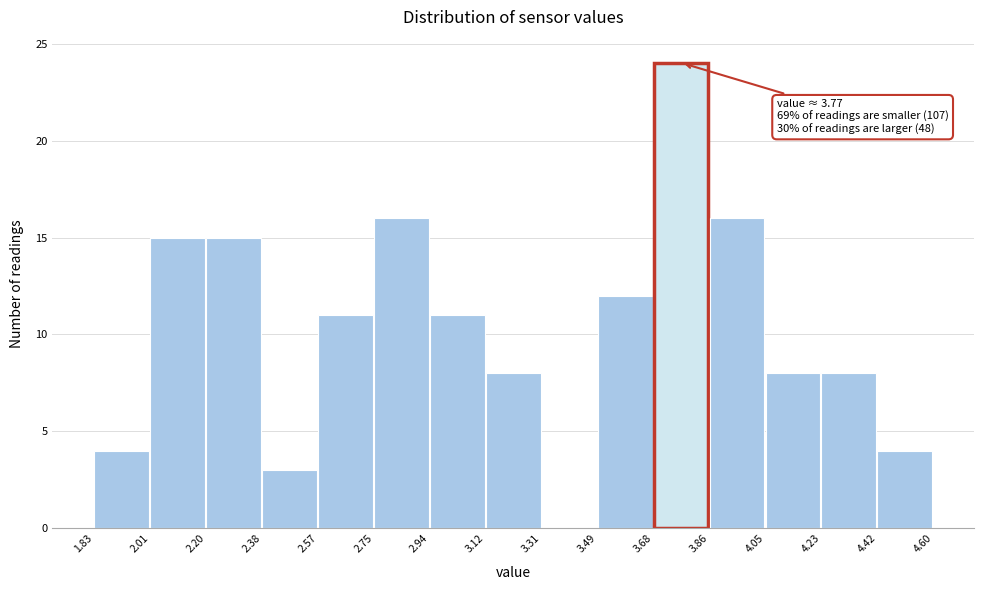

Over which range of the x-axis is the bar tallest?

3.68 to 3.86